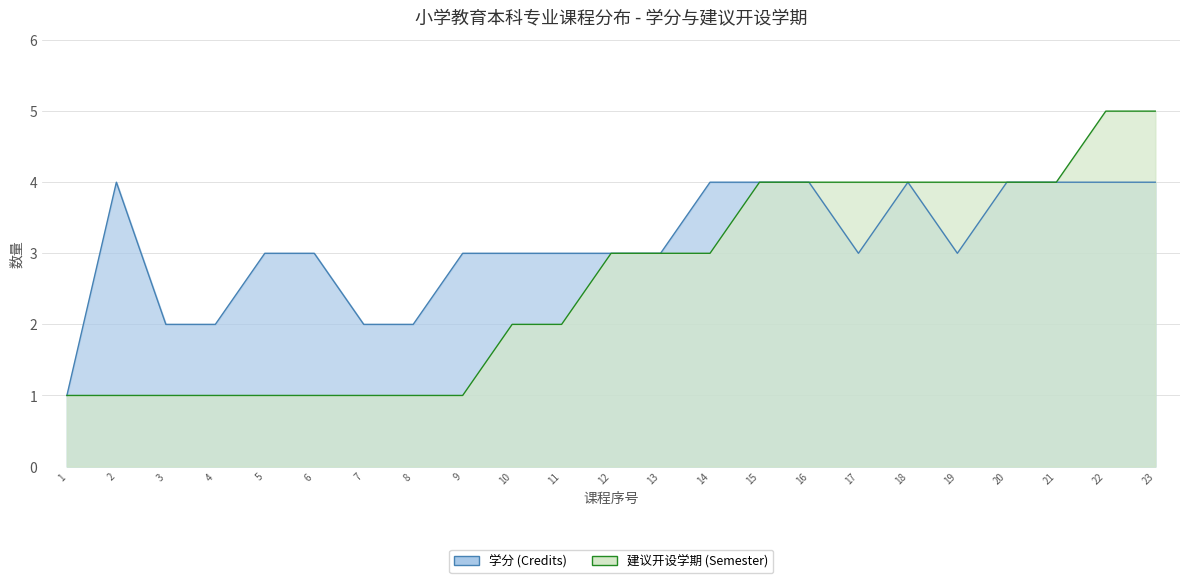

True or false: 建议开设学期 (Semester) and 学分 (Credits) intersect in this chart.

False